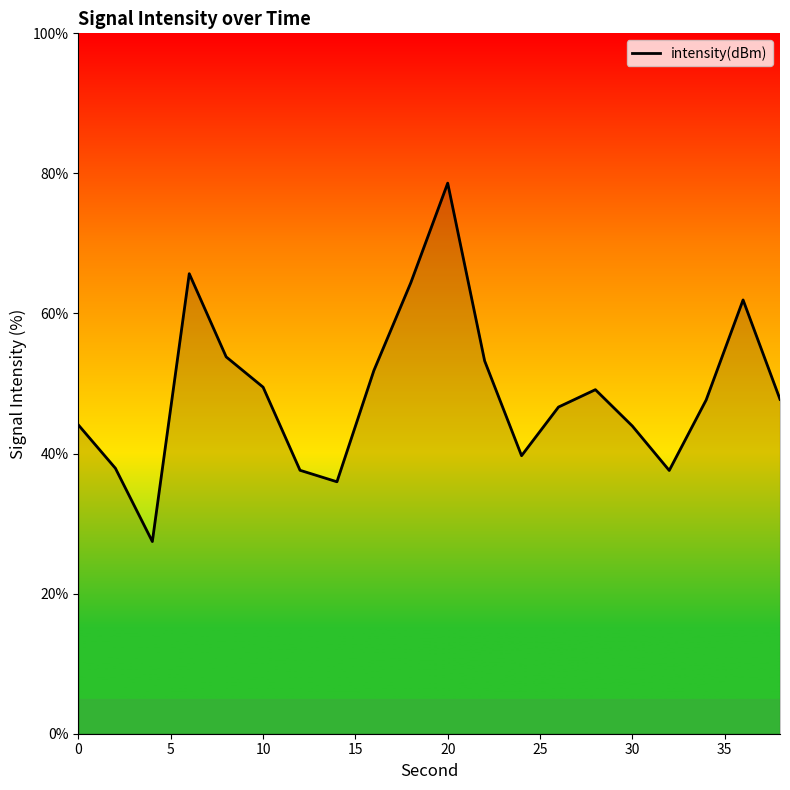

What is the difference between the maximum and minimum values?

51.2